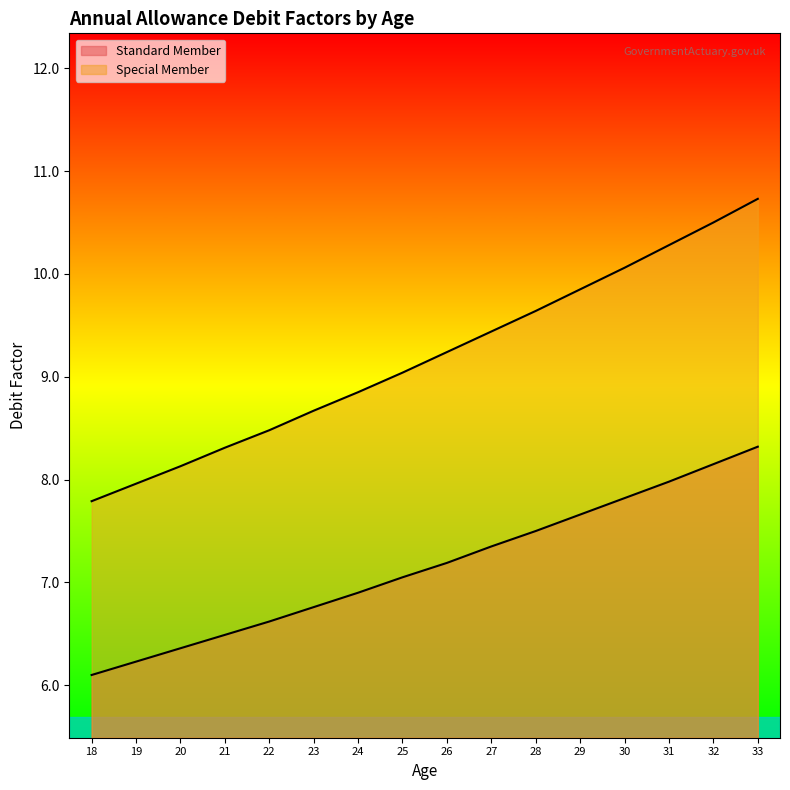

Which has a higher value, 25 or 22?

25